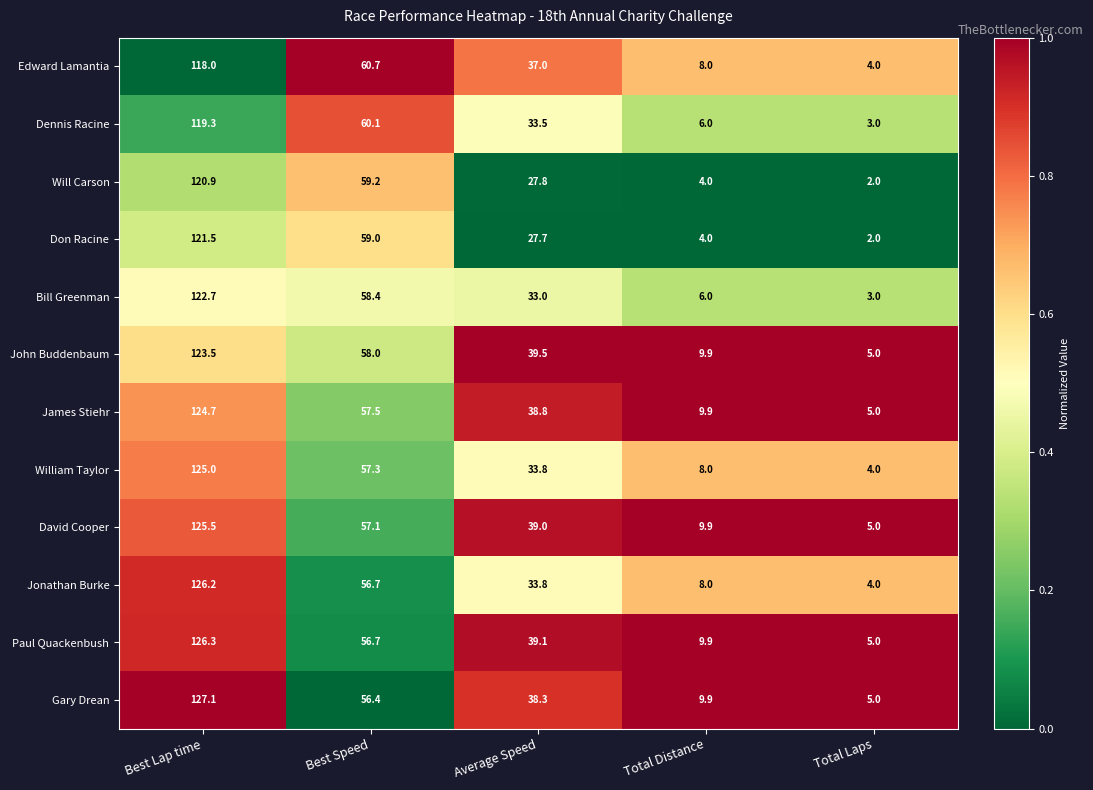

What is the difference between the highest and lowest values at Total Laps?

3.0